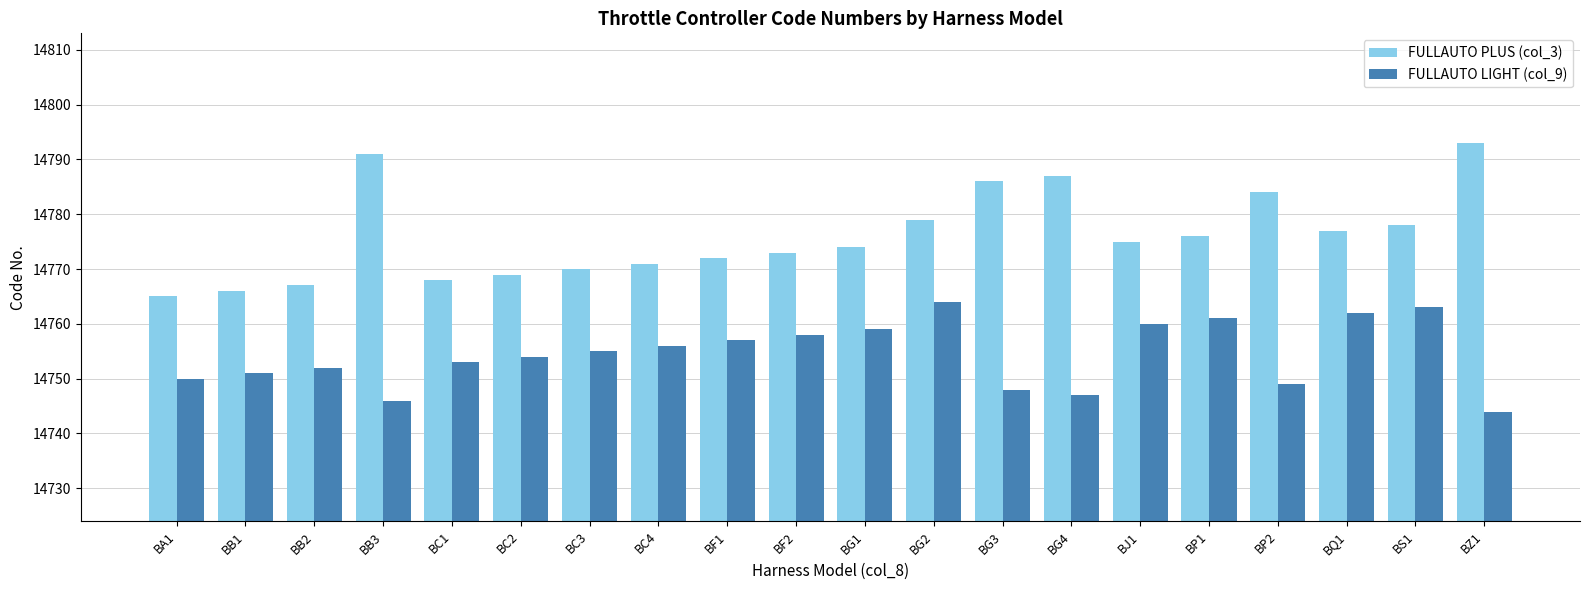

How many series are shown in this chart?

2